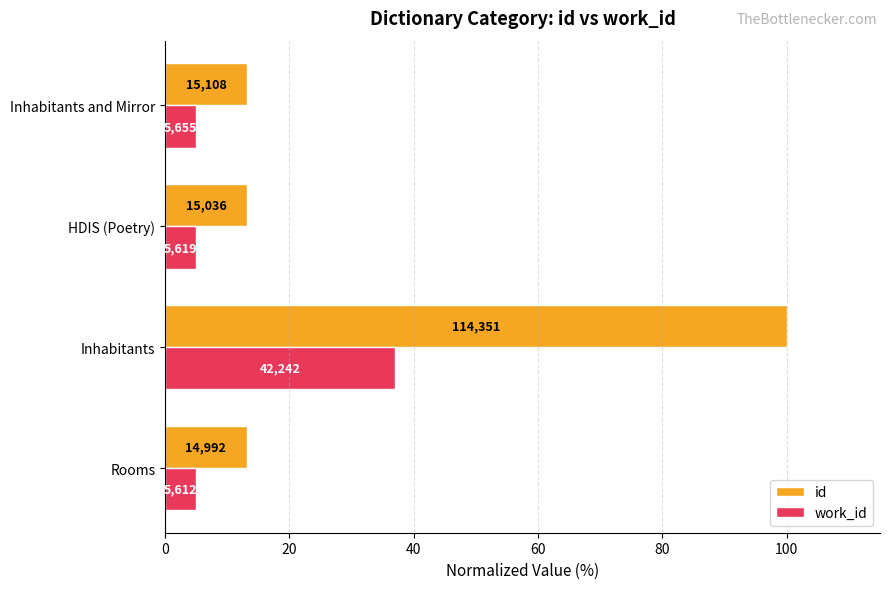

What is the maximum value for id?

100.0